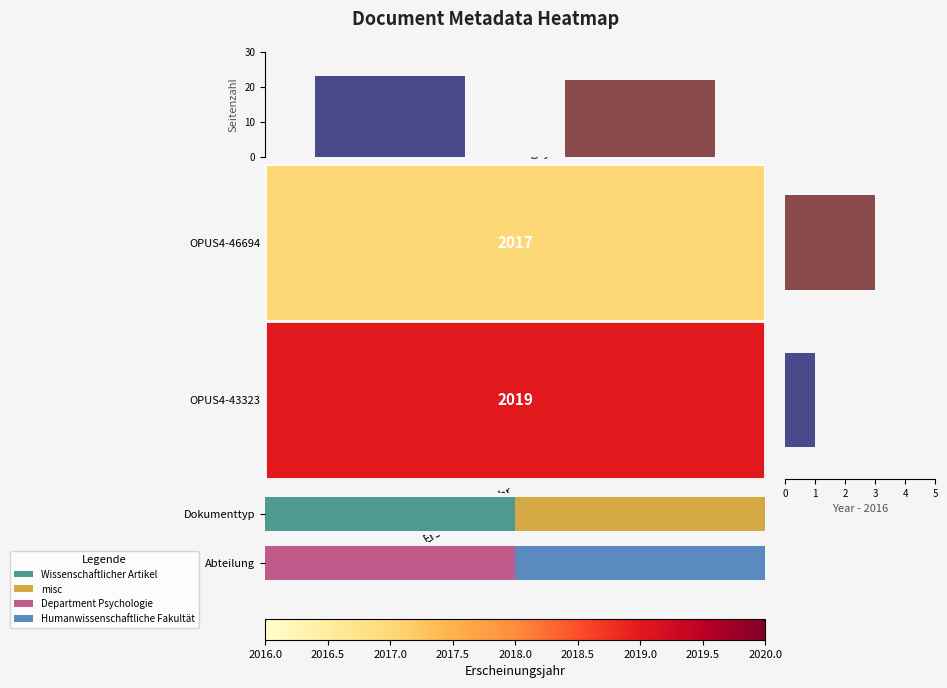

Count the number of data series in this chart.

2